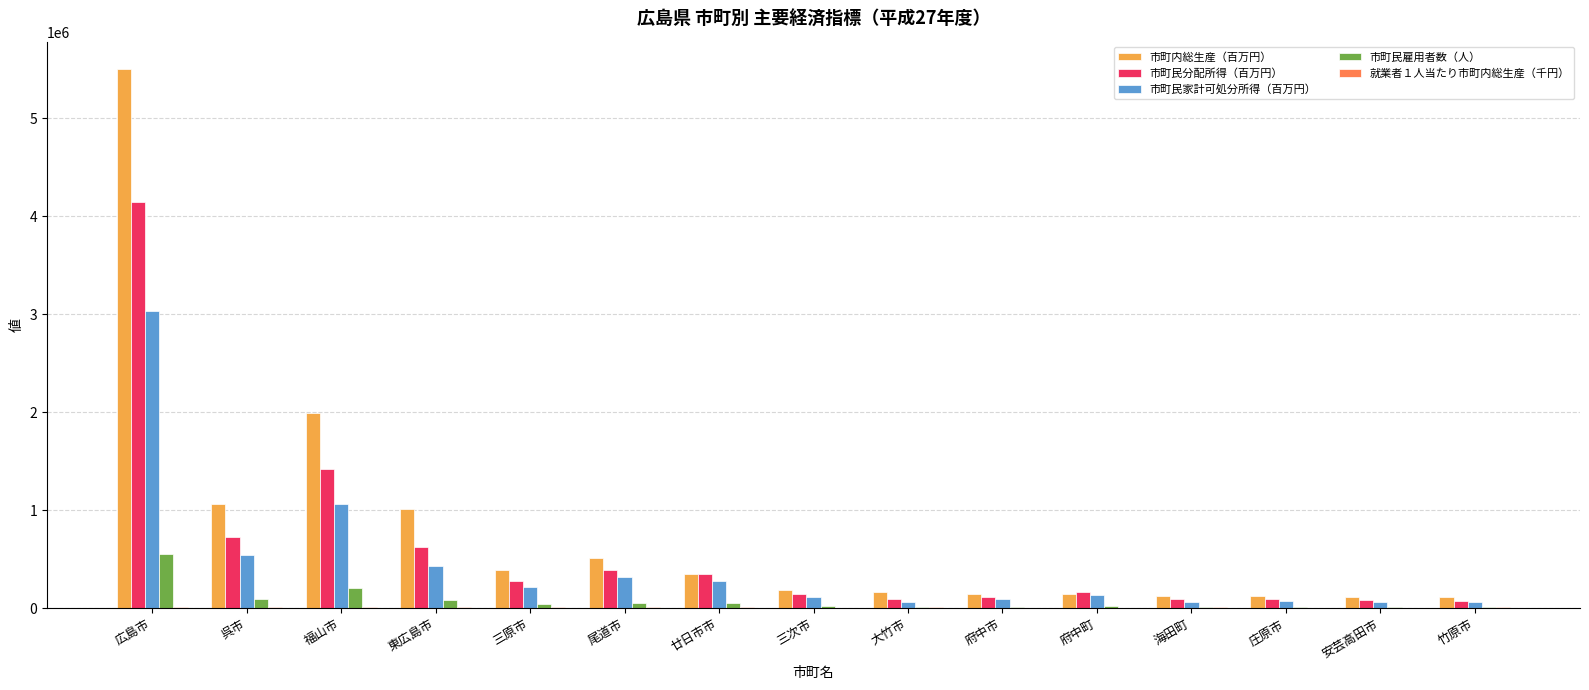

Is the value of 市町民雇用者数（人） at 廿日市市 greater than the value of 市町民家計可処分所得（百万円） at 呉市?

No